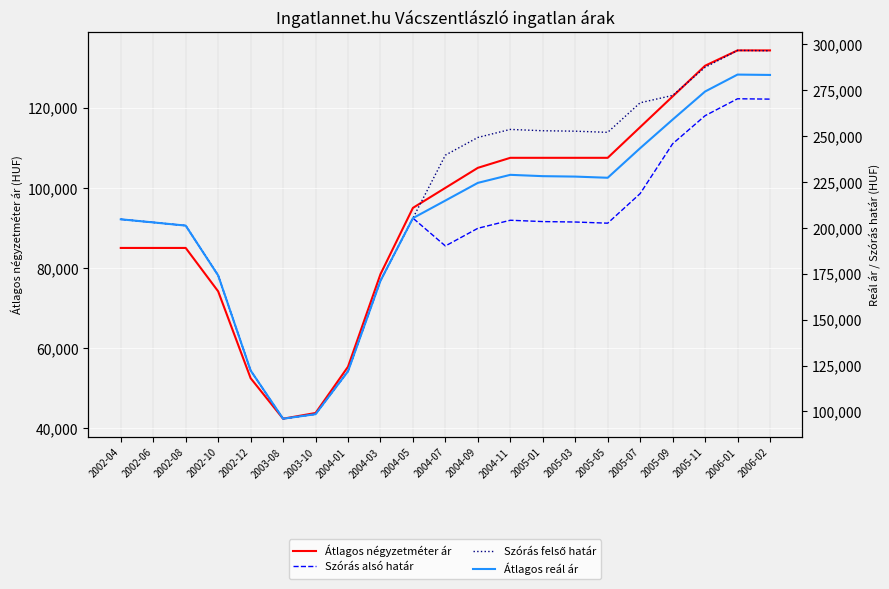

At which label does Átlagos reál ár first exceed 214933?

2004-09